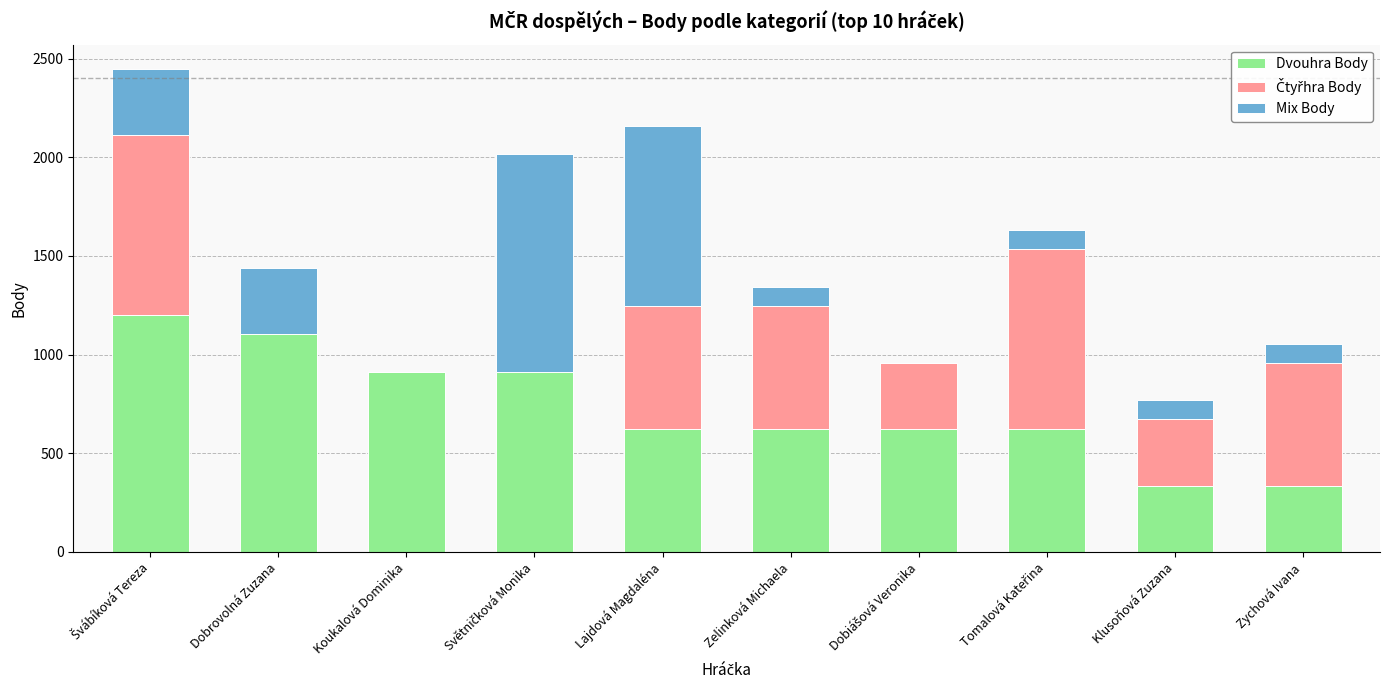

What is the sum of all Dvouhra Body values?

7296